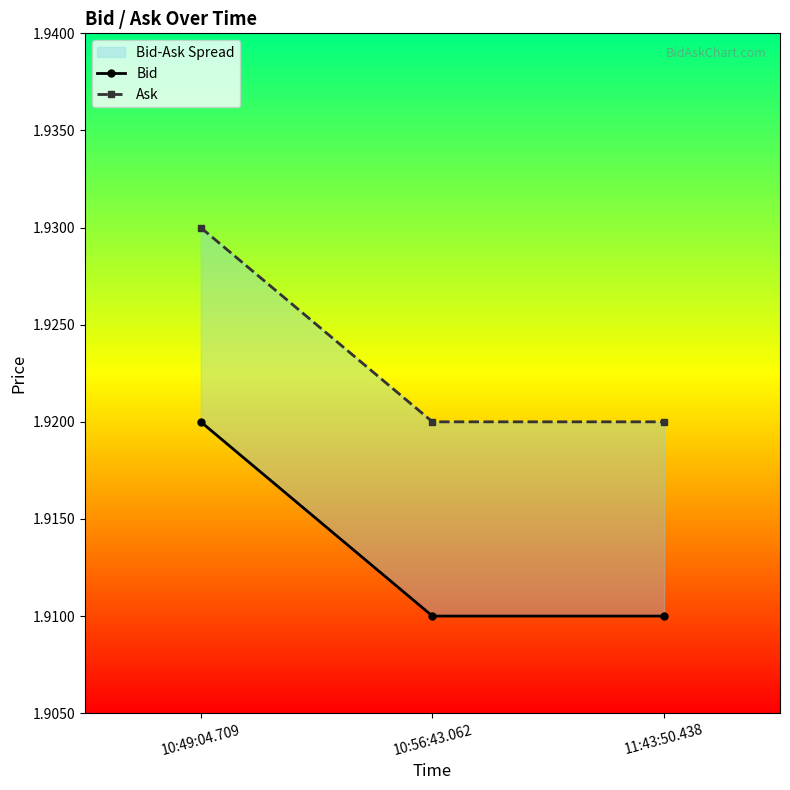

What is the smallest value displayed?

1.9